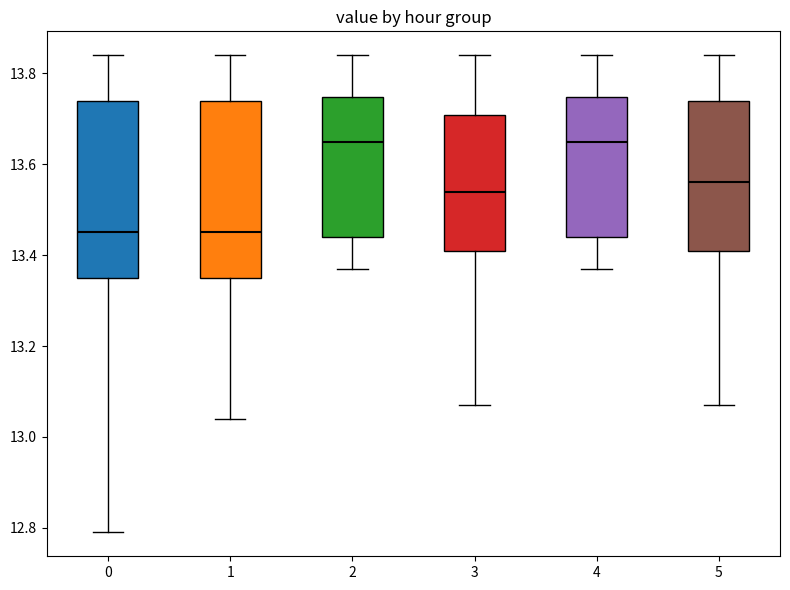

Reading left to right, read every box against the y-axis: the position of its median line, the range the box covers, and the ends of its whiskers. The values are not printed on the chart, so give them approximately, as read against the axis.

0: median 13.46, box 13.36 to 13.74, whiskers 12.80 to 13.84
1: median 13.46, box 13.36 to 13.74, whiskers 13.04 to 13.84
2: median 13.66, box 13.44 to 13.74, whiskers 13.38 to 13.84
3: median 13.54, box 13.42 to 13.70, whiskers 13.08 to 13.84
4: median 13.66, box 13.44 to 13.74, whiskers 13.38 to 13.84
5: median 13.56, box 13.42 to 13.74, whiskers 13.08 to 13.84